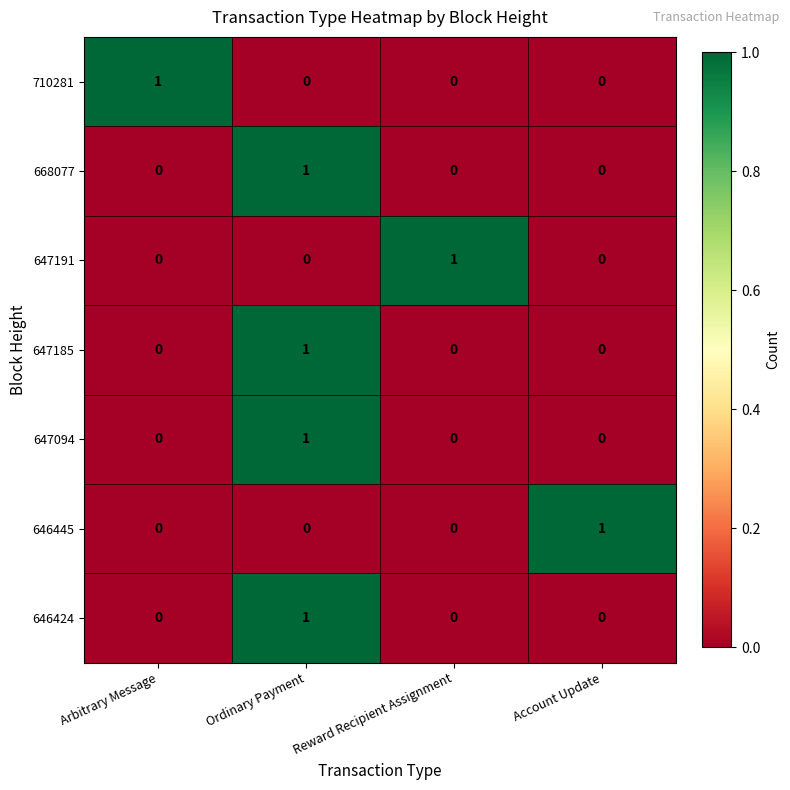

How many data points does each series have?

4